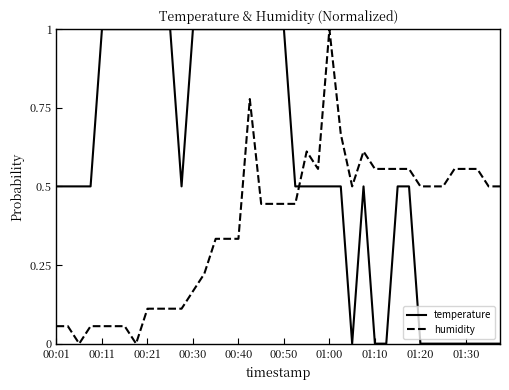

How many categories are shown in the chart?

40